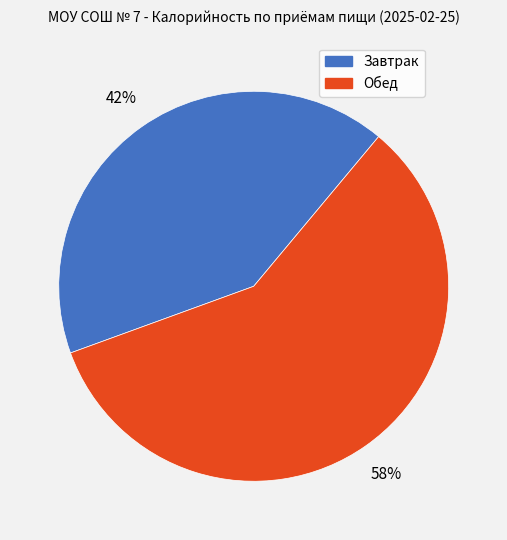

How many slices are in this pie chart?

2